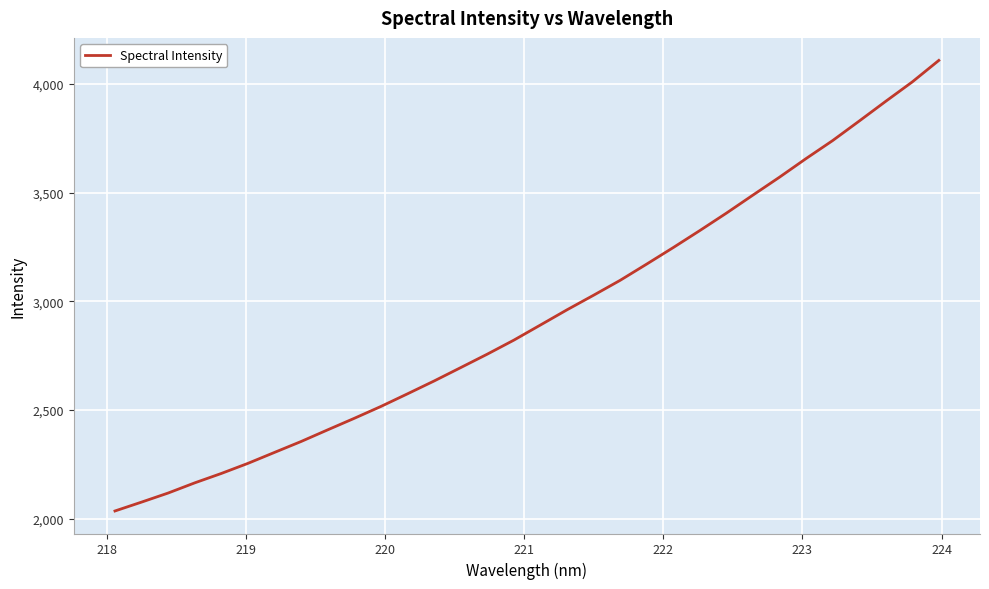

What is the maximum value shown in the chart?

4108.6